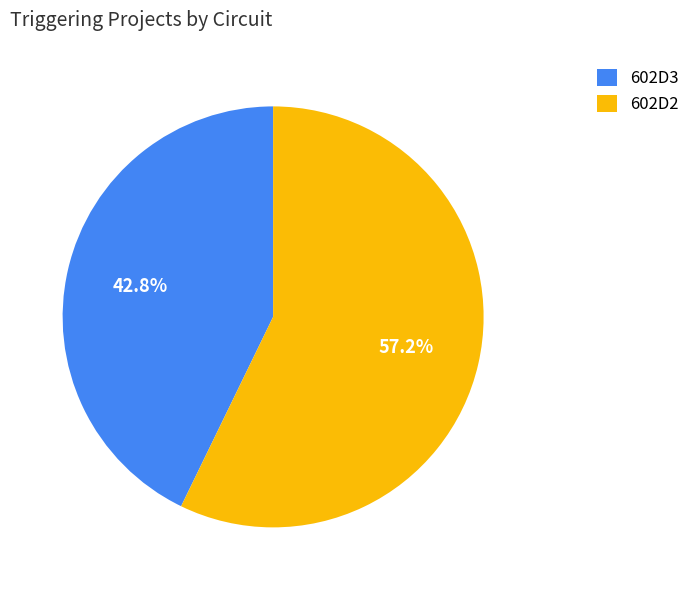

Rank the categories by value from highest to lowest.

602D2, 602D3